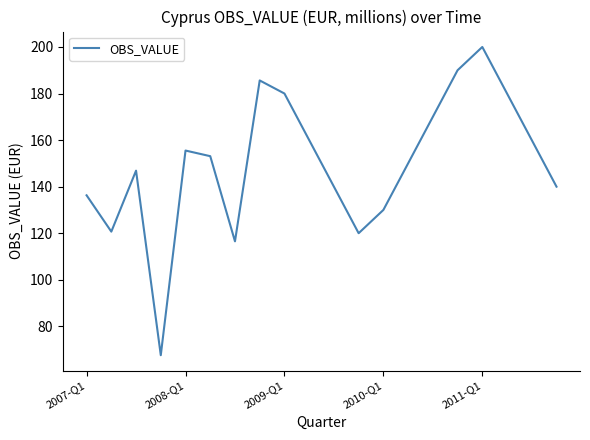

What is the minimum value shown in the chart?

67.6